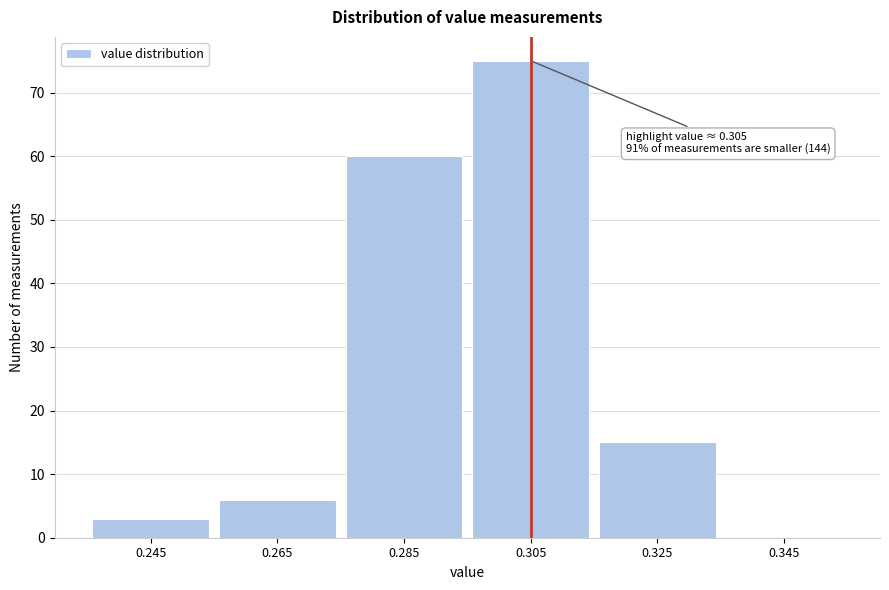

Which range on the x-axis has the tallest bar?

0.295 to 0.315